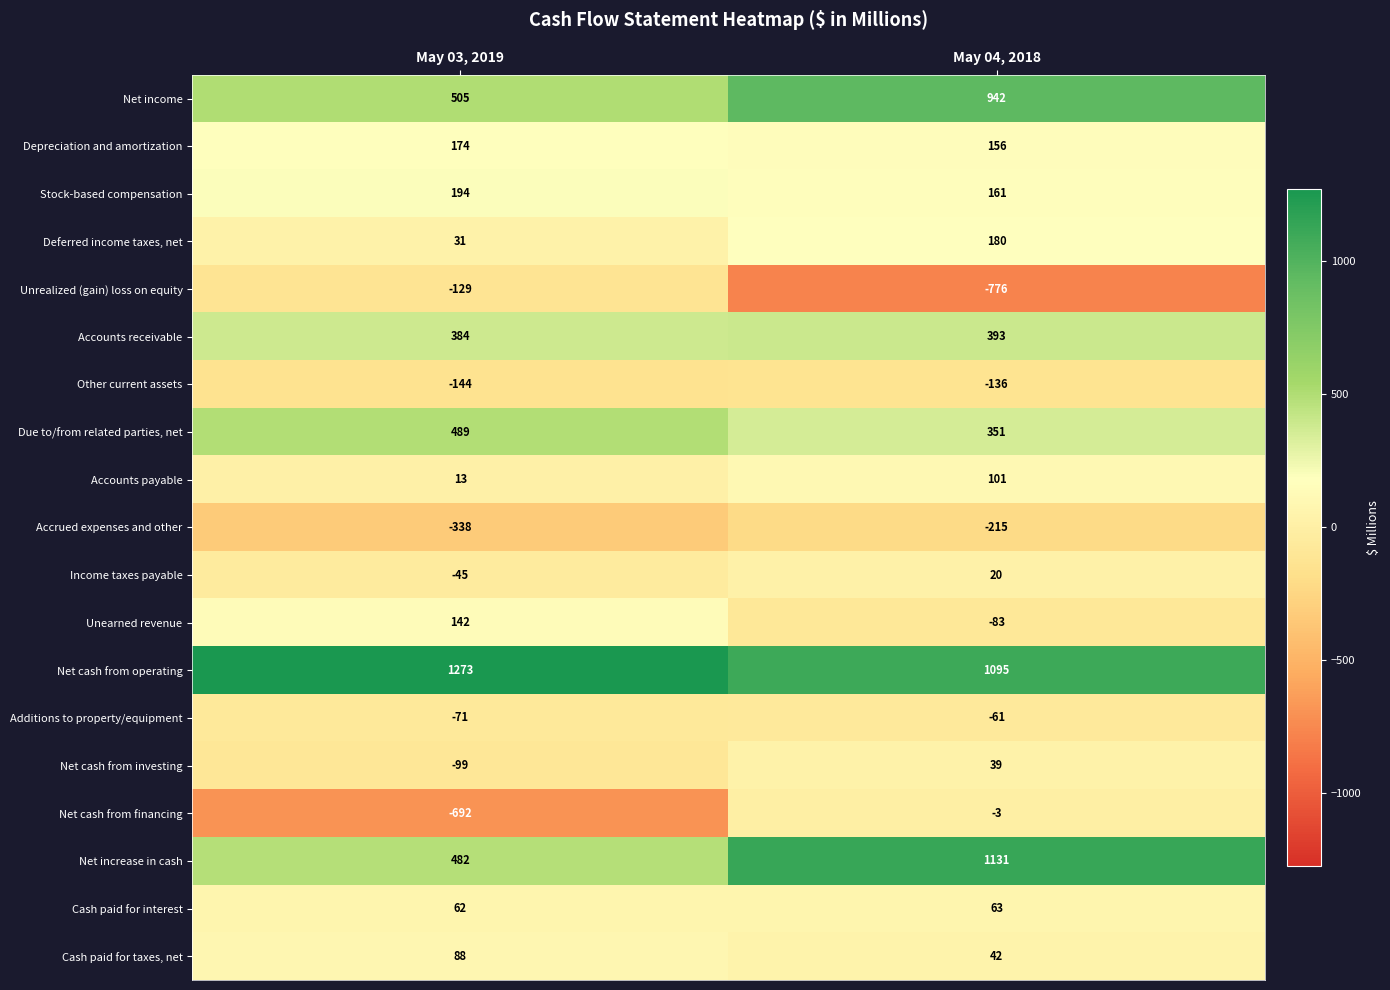

Is the value of Additions to property/equipment at May 04, 2018 greater than the value of Cash paid for interest at May 03, 2019?

No